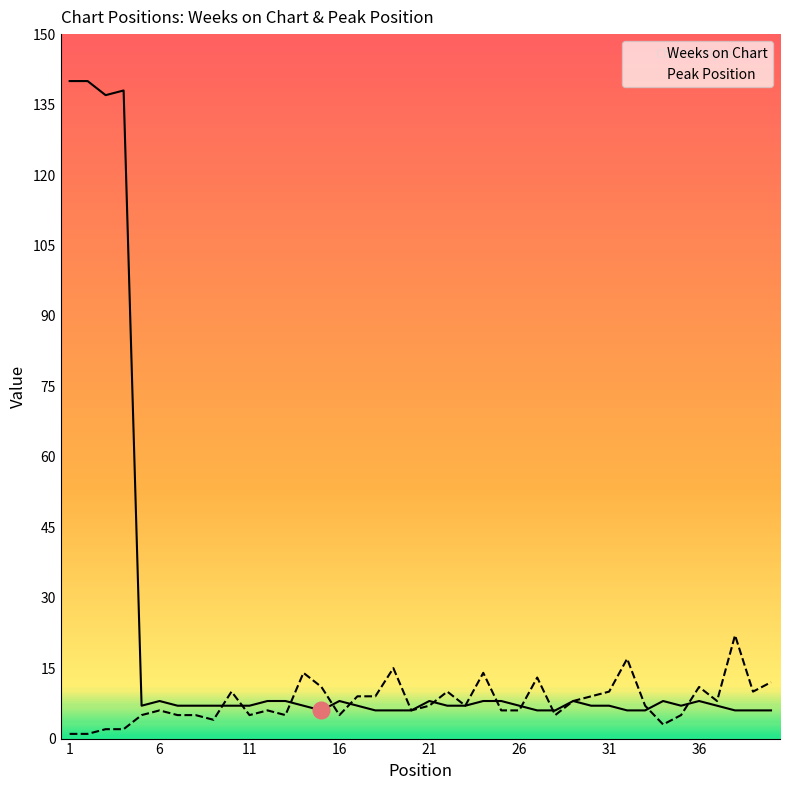

What is the sum of the Weeks on Chart values at 14 and 26?

14